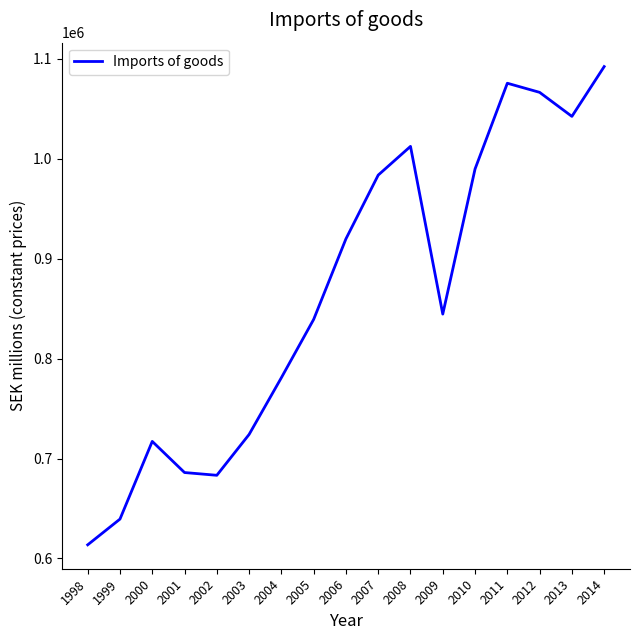

What is the change in value from 2004 to 2007?

+202728